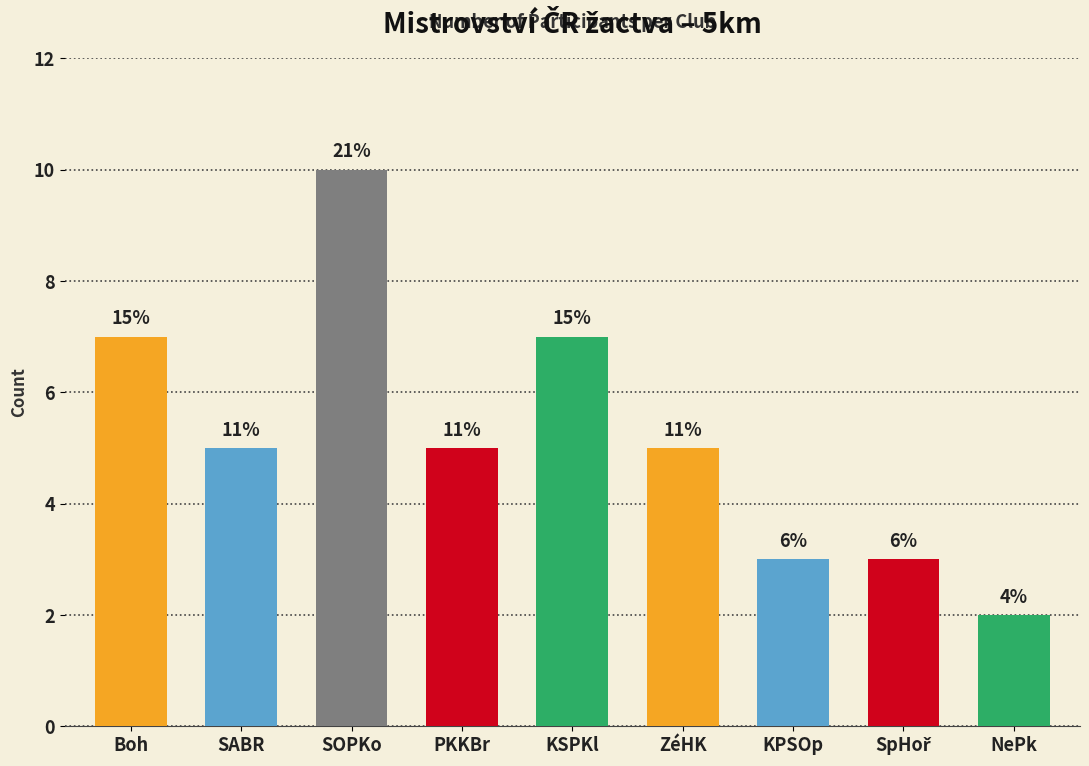

How many bars are there in total?

9